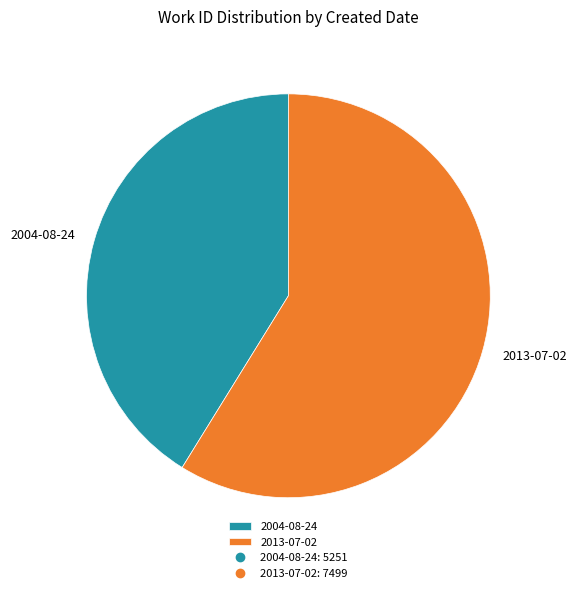

How many slices are in this pie chart?

2